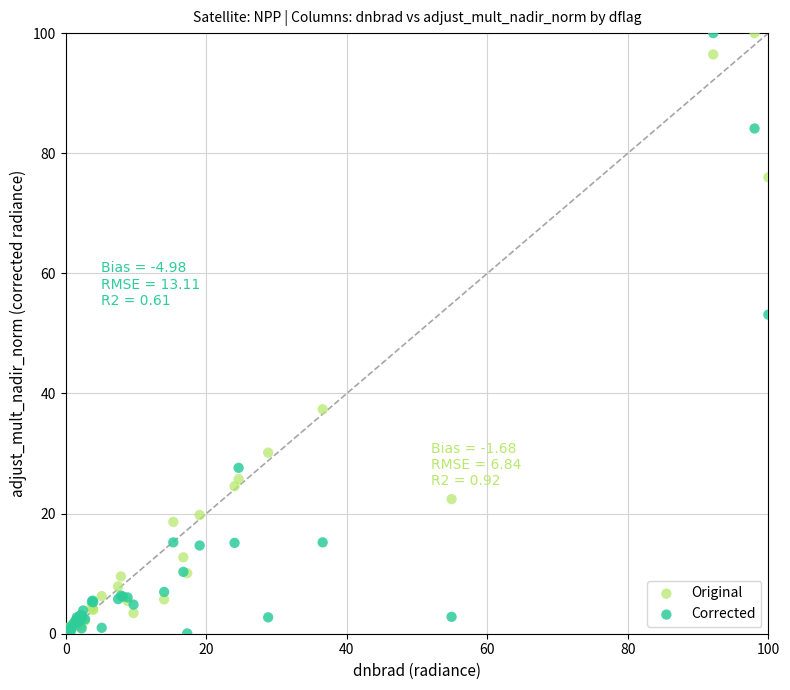

In the Original series, what Y value is closest to 50?

37.4